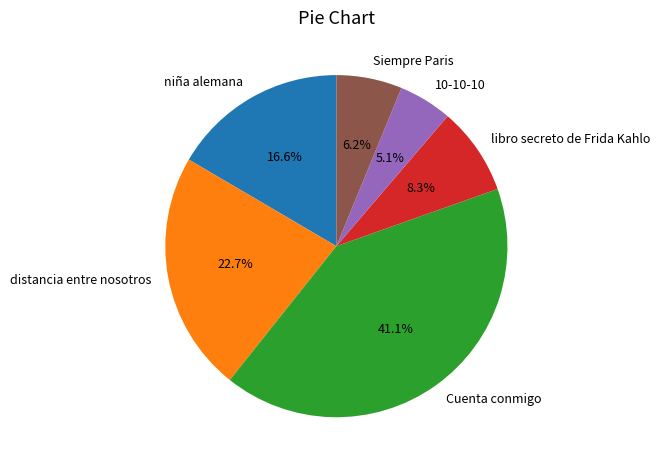

What percentage do niña alemana and Cuenta conmigo together represent?

57.7%